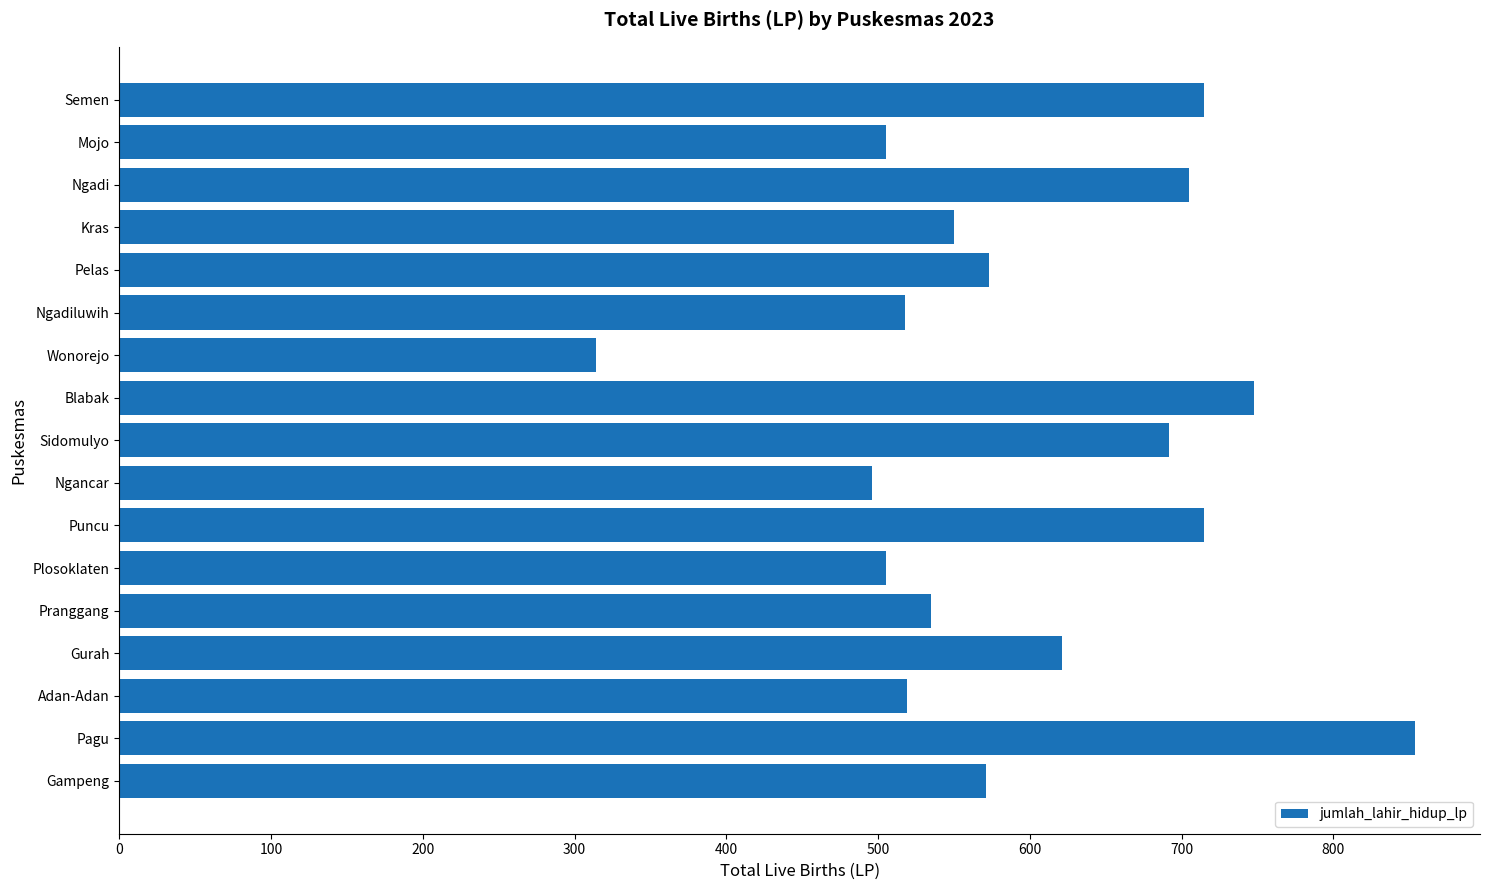

What is the label of the 10th bar from the bottom?

Blabak